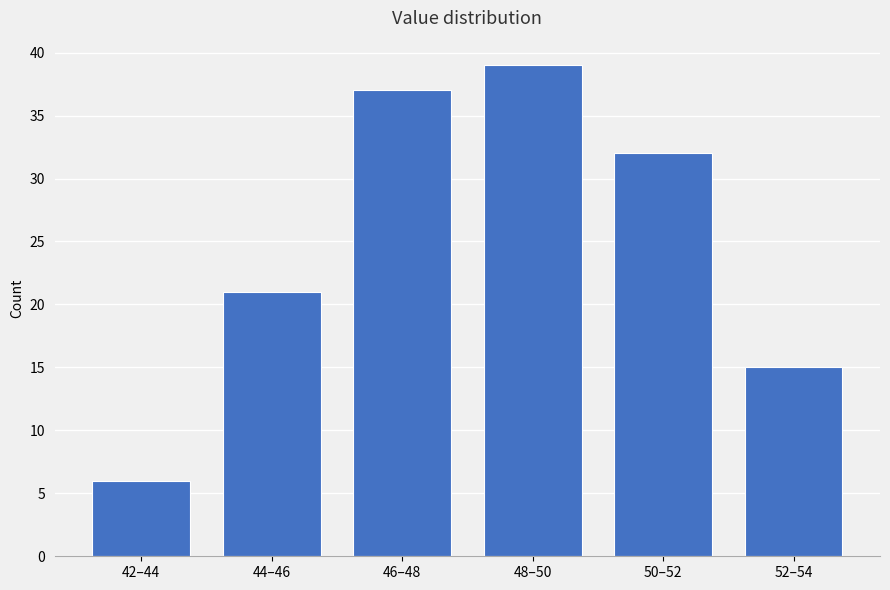

Reading left to right, transcribe all the data shown in this chart.

42–44=6	44–46=21	46–48=37	48–50=39	50–52=32	52–54=15